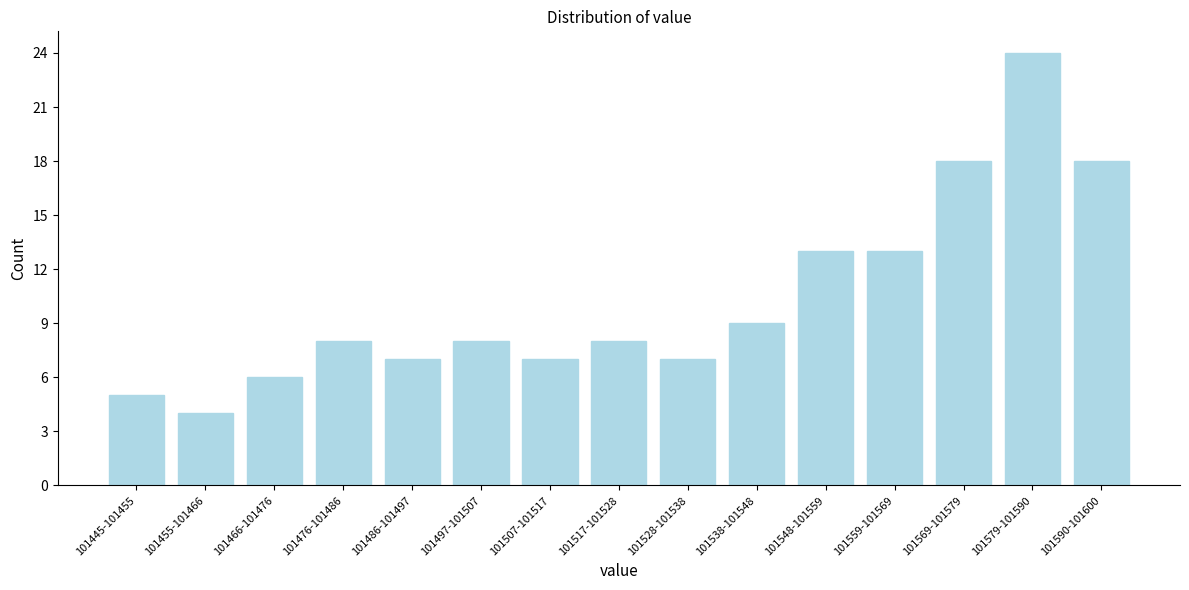

Reading left to right, extract all data points from this chart.

5	4	6	8	7	8	7	8	7	9	13	13	18	24	18